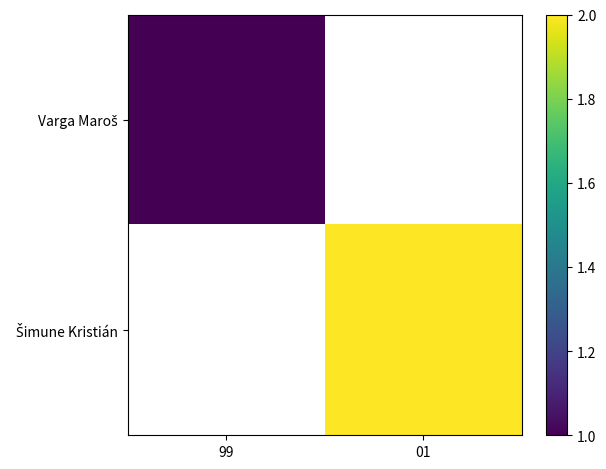

What is the greatest value displayed?

2.0